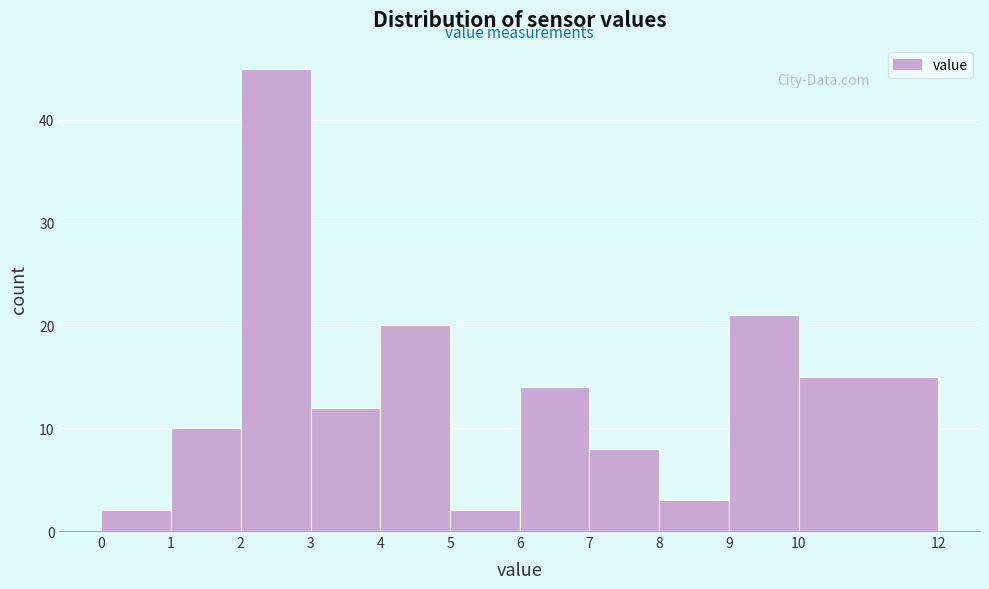

How tall is the bar that spans 2 to 3 on the x-axis? The values are not printed on the chart, so give them approximately, as read against the axis.

45